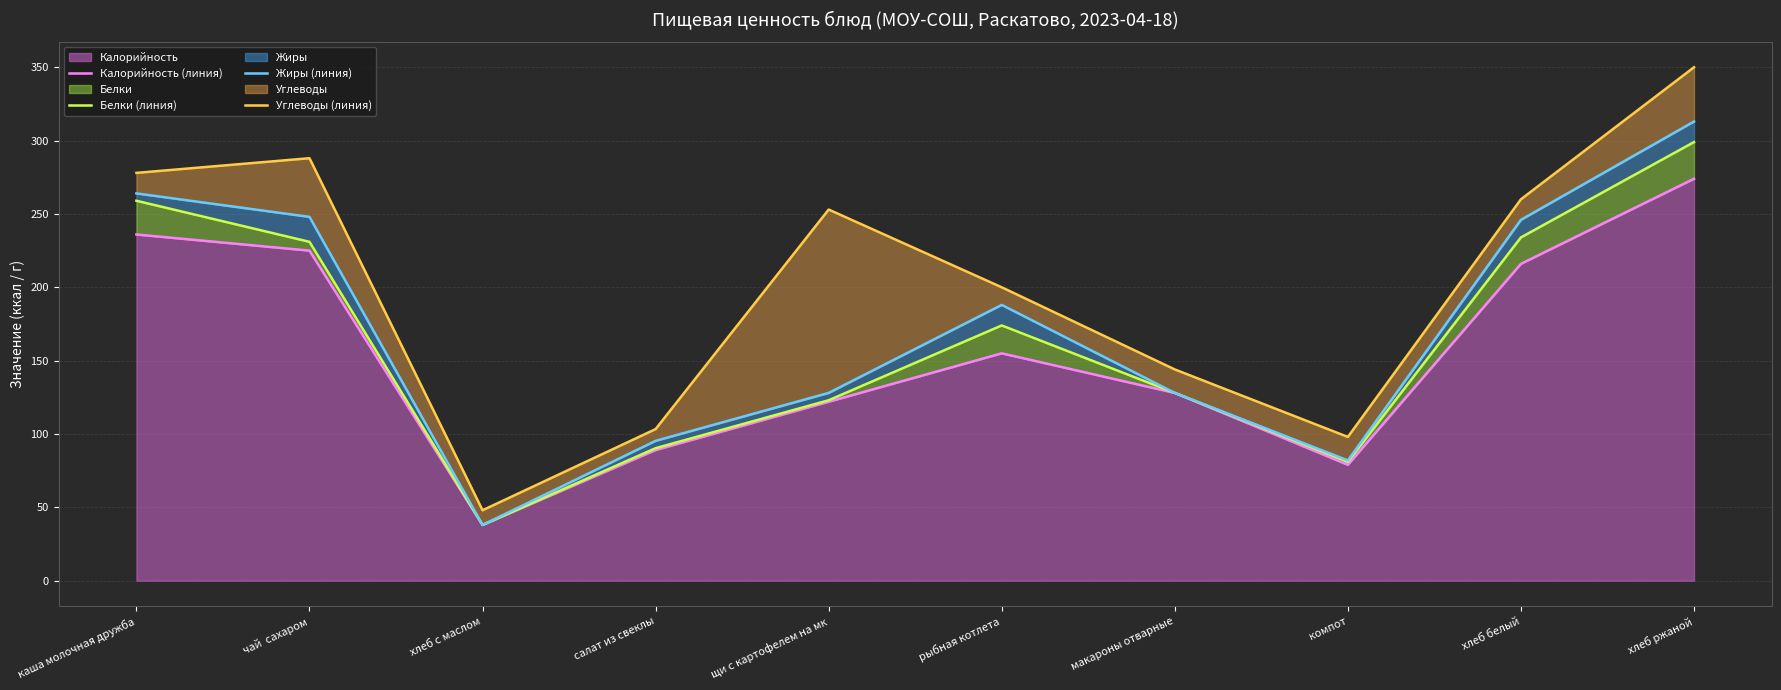

Which series has the largest range (max minus min)?

Углеводы (линия)